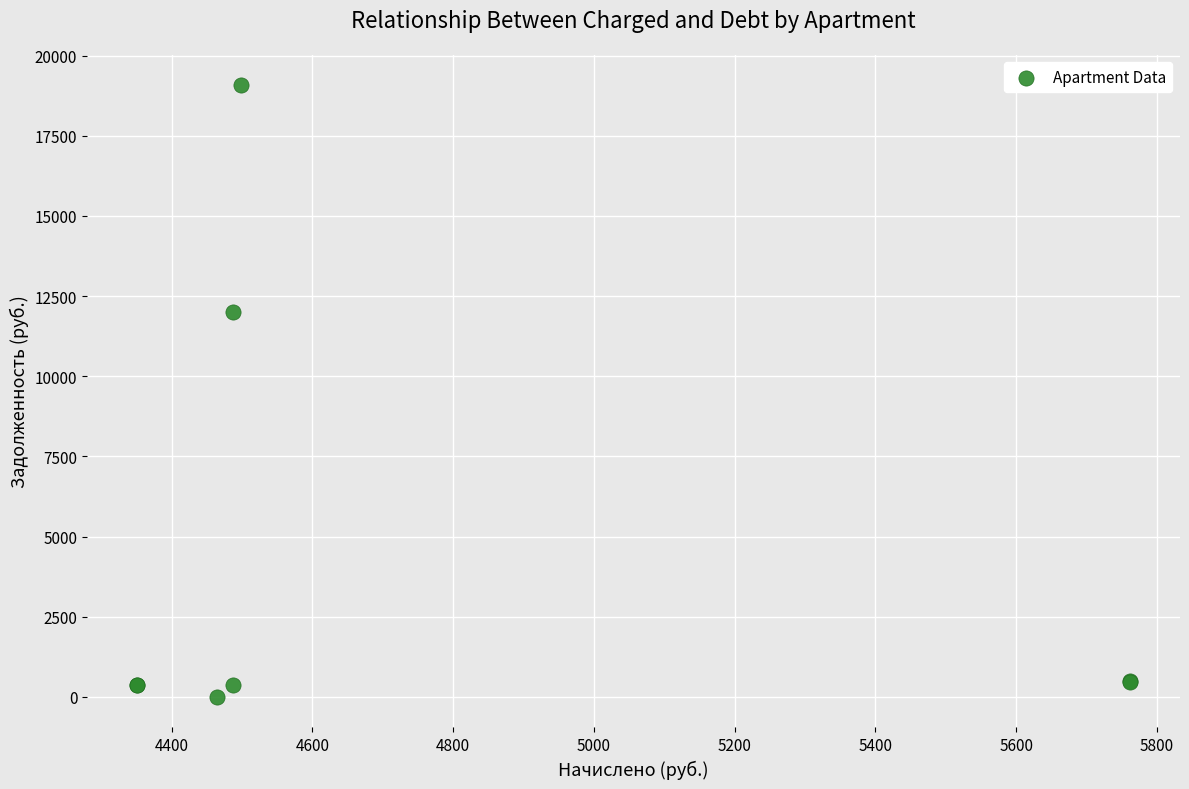

What Y value in the scatter plot is closest to 9534?

11987.3